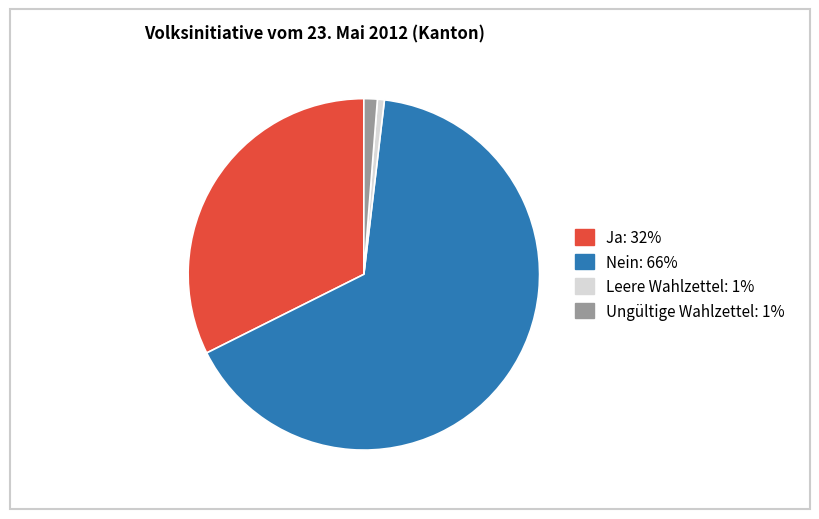

Do Ungültige Wahlzettel and Ja together represent more than half of the pie?

No